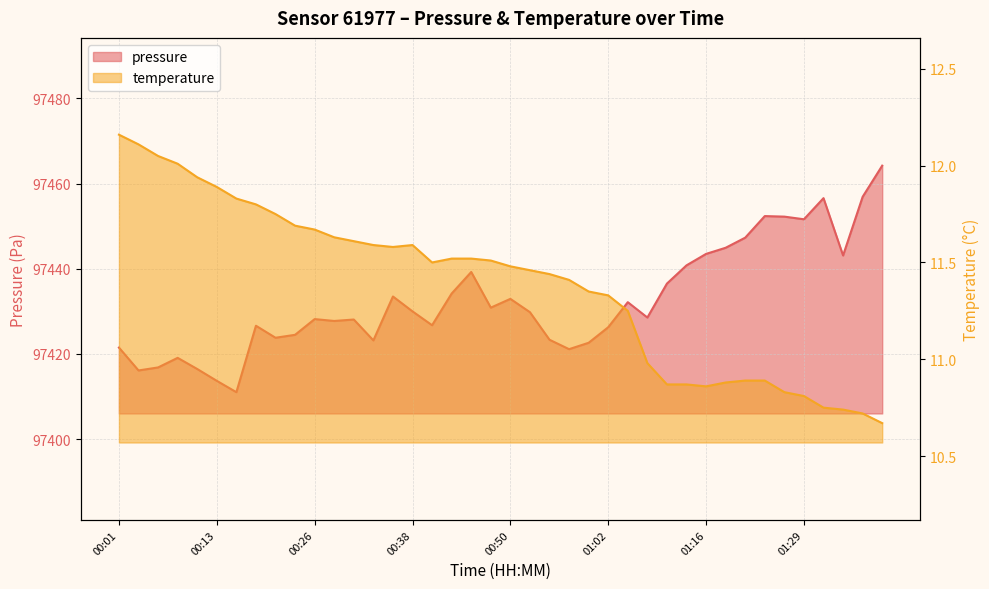

Which series has the widest spread of values?

pressure